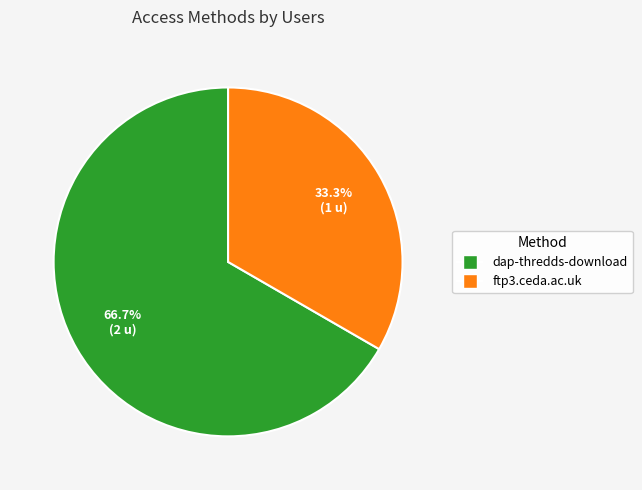

How many segments does this pie chart have?

2